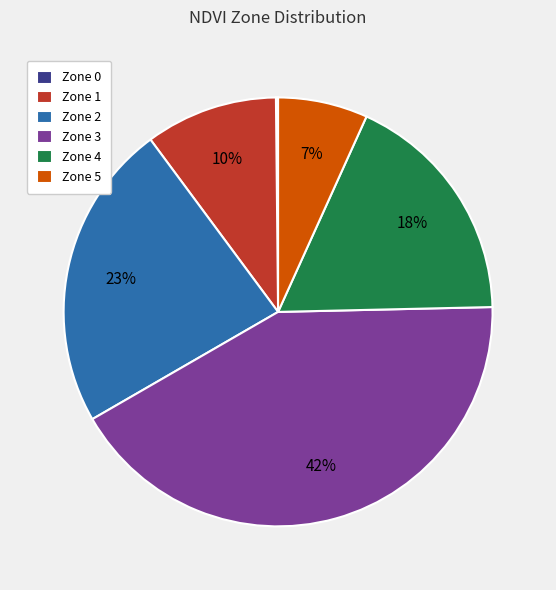

Is it true that Zone 3 is 42% of the pie?

True